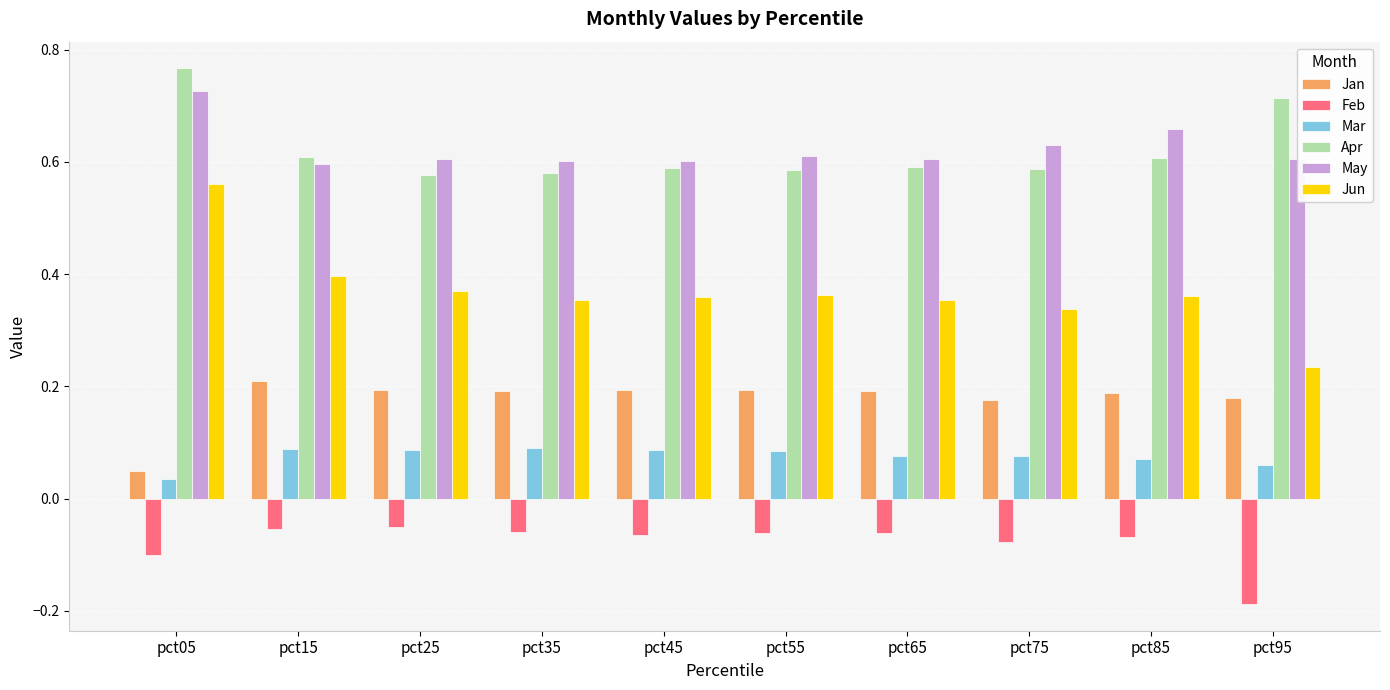

What is the sum of all Jun values?

3.7